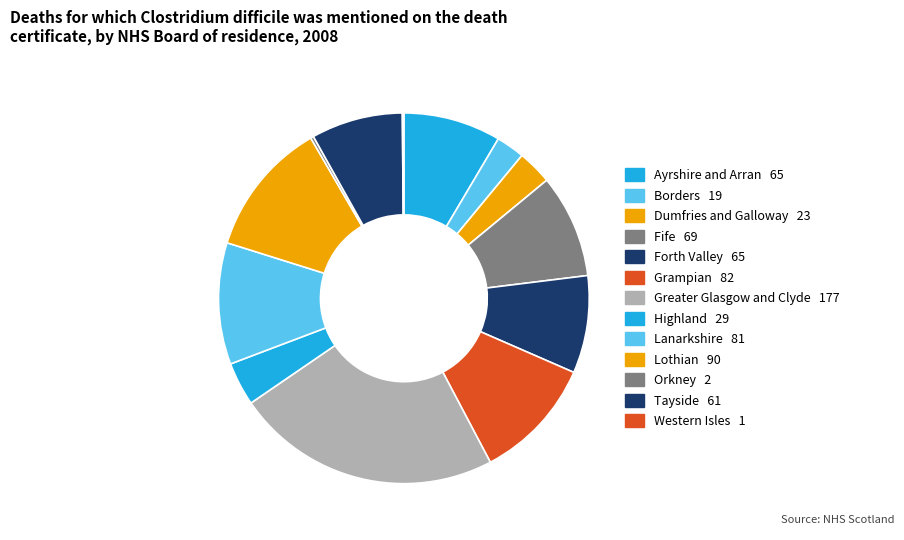

Is Grampian the majority of the pie?

No